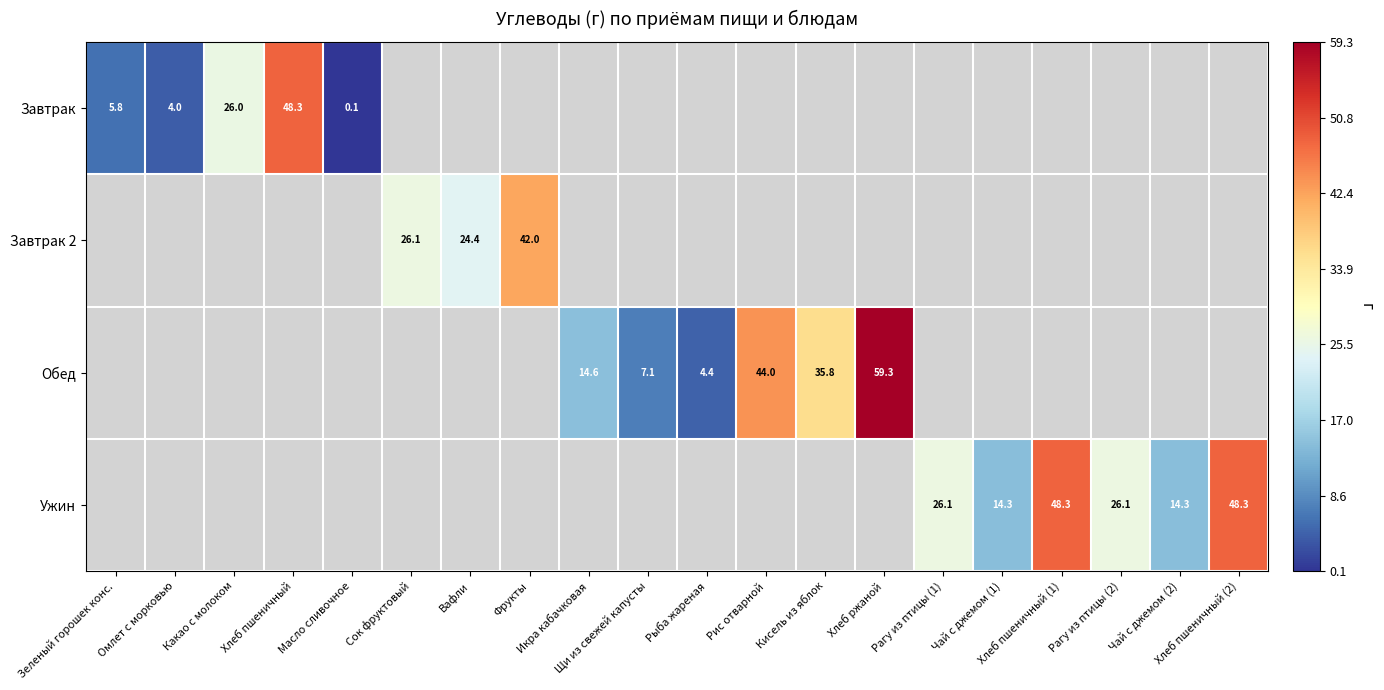

List the labels in order of Завтрак value, smallest first.

Масло сливочное, Омлет с морковью, Зеленый горошек конс., Какао с молоком, Хлеб пшеничный, Сок фруктовый, Вафли, Фрукты, Икра кабачковая, Щи из свежей капусты, Рыба жареная, Рис отварной, Кисель из яблок, Хлеб ржаной, Рагу из птицы (1), Чай с джемом (1), Хлеб пшеничный (1), Рагу из птицы (2), Чай с джемом (2), Хлеб пшеничный (2)